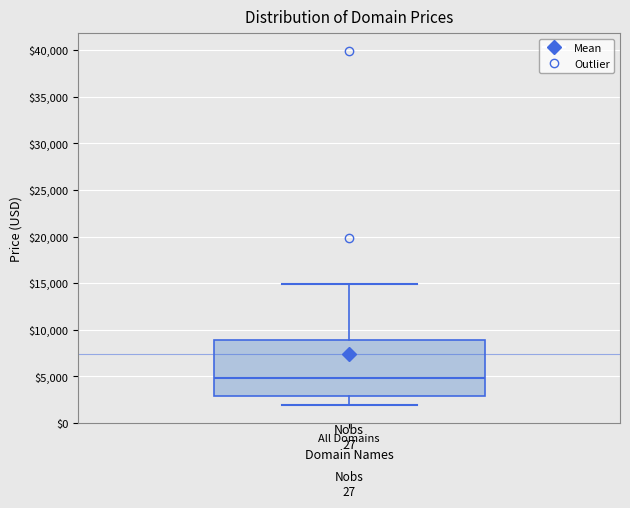

Transcribe this box plot: give where the median line is, the range the box spans, and where the two whiskers end, as read against the y-axis. The values are not printed on the chart, so give them approximately, as read against the axis.

median 5000, box 3000 to 9000, whiskers 2000 to 15000